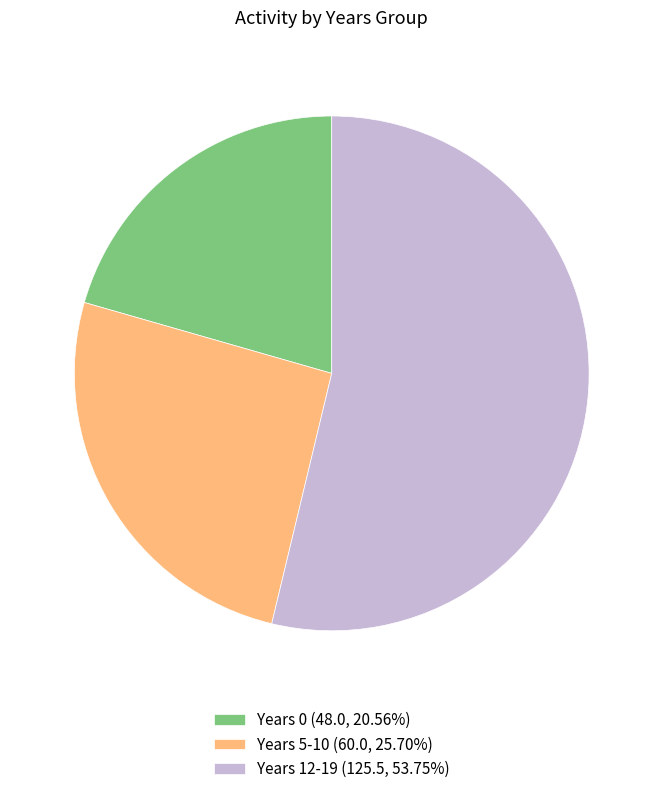

Approximately how many times larger is the value at Years 0 (48.0, 20.56%) compared to Years 12-19 (125.5, 53.75%)?

0.4